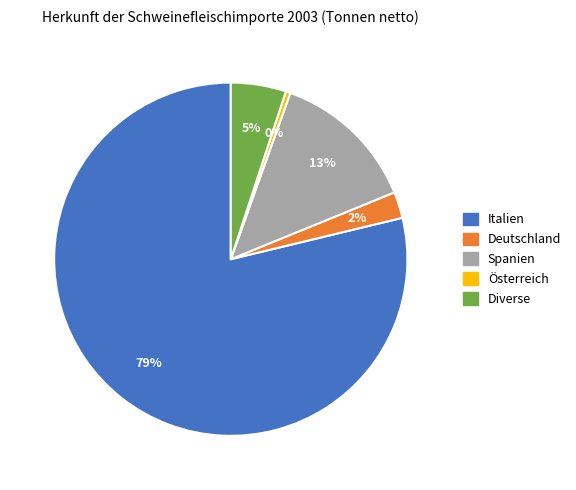

Is there a majority slice in this chart?

Yes